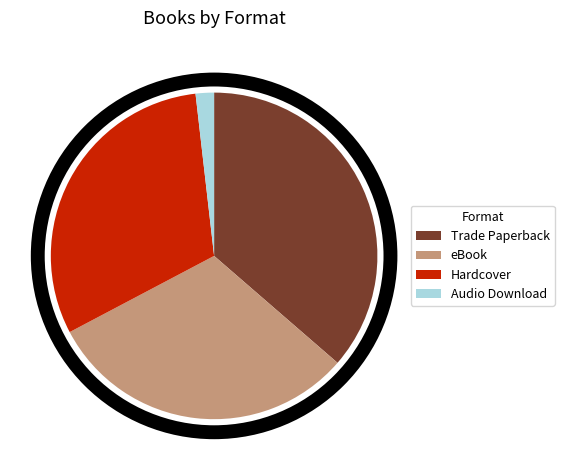

The Audio Download slice represents 2% of the pie. True or false?

True